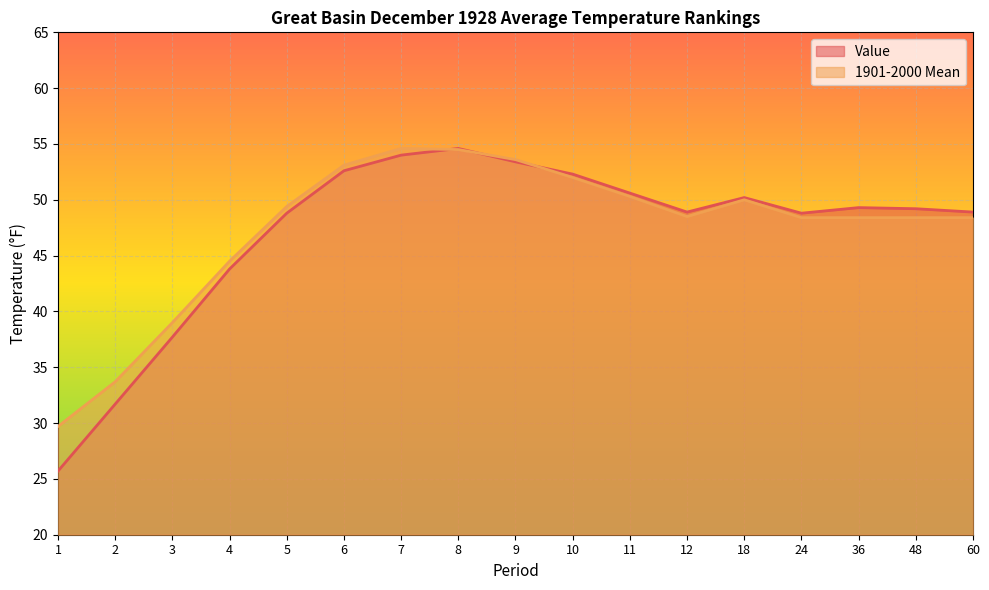

At which label is Value closest to 40?

3